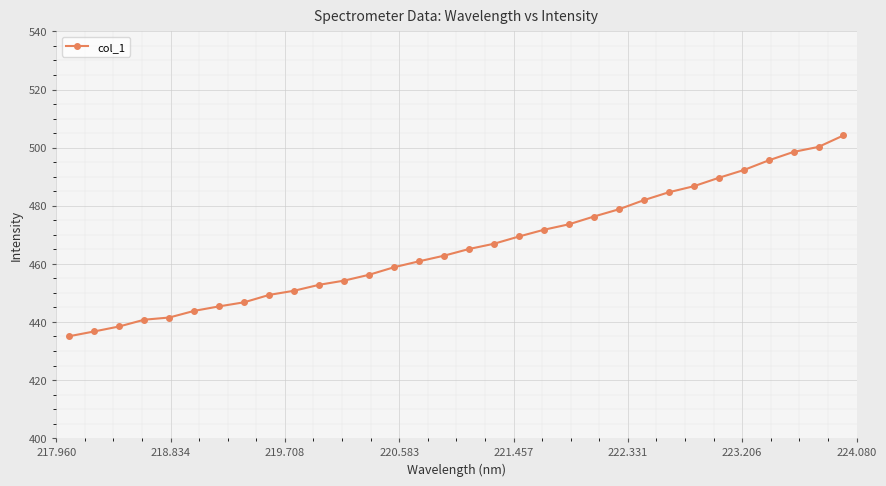

Does the chart have visible grid lines?

Yes